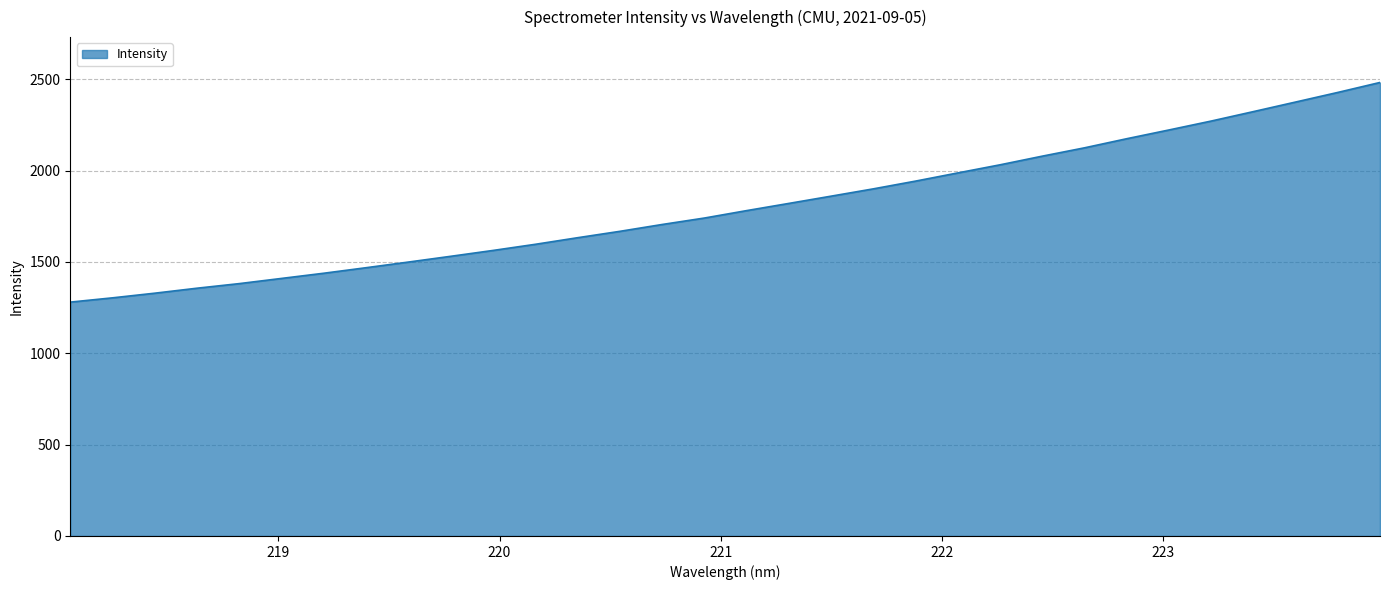

What is the maximum value shown in the chart?

2481.9